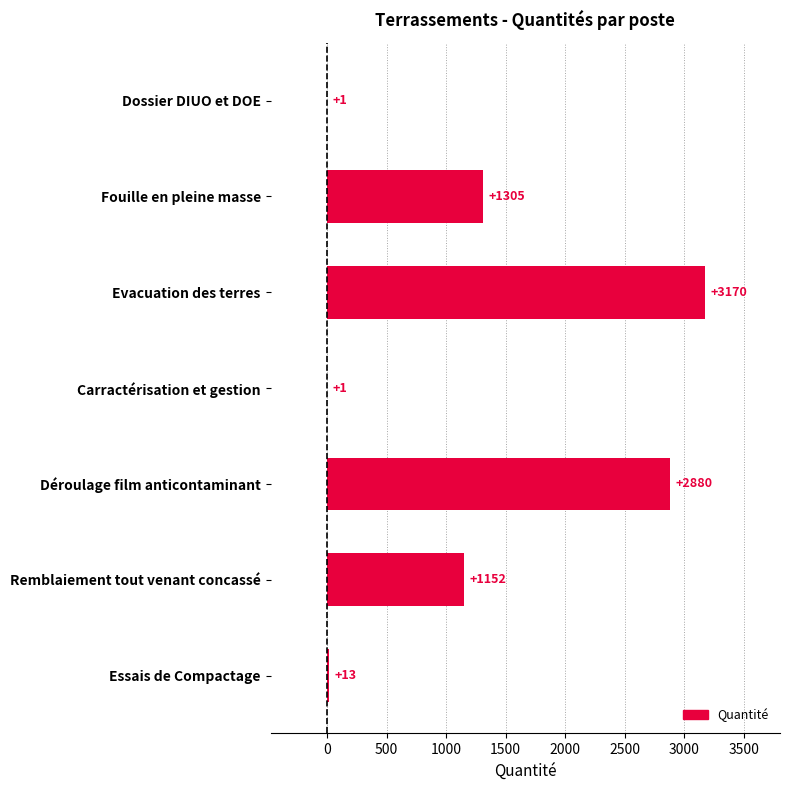

True or false: the data shows 2880 at Déroulage film anticontaminant.

True